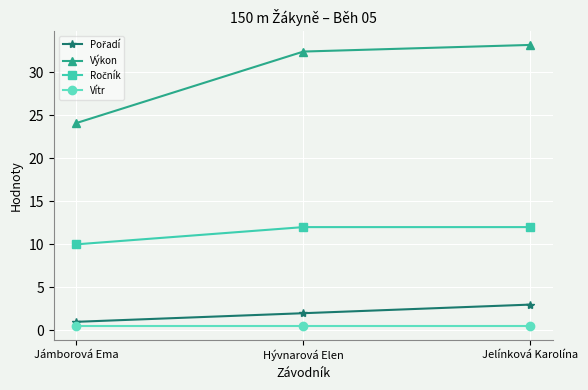

Rank the categories by Výkon value from lowest to highest.

Jámborová Ema, Hývnarová Elen, Jelínková Karolína